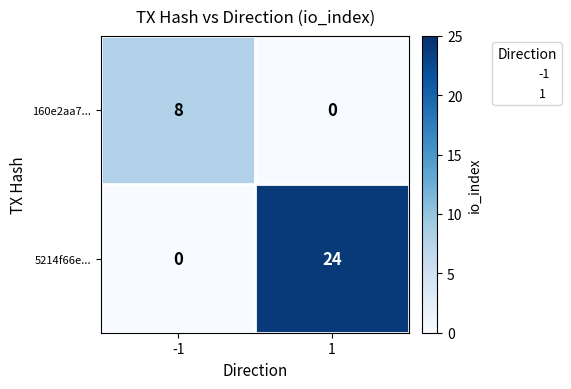

Which series has the largest total across all categories?

5214f66e...